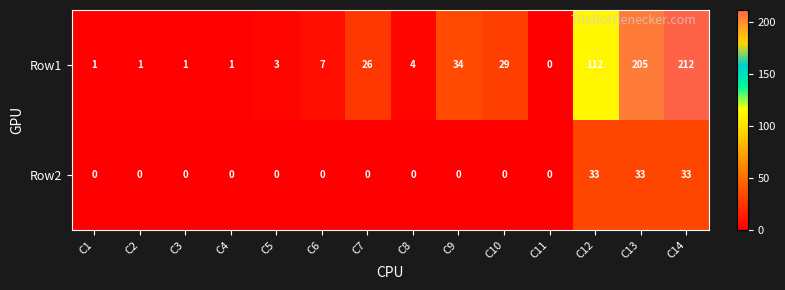

Rank the series by their average value, from highest to lowest.

Row1, Row2